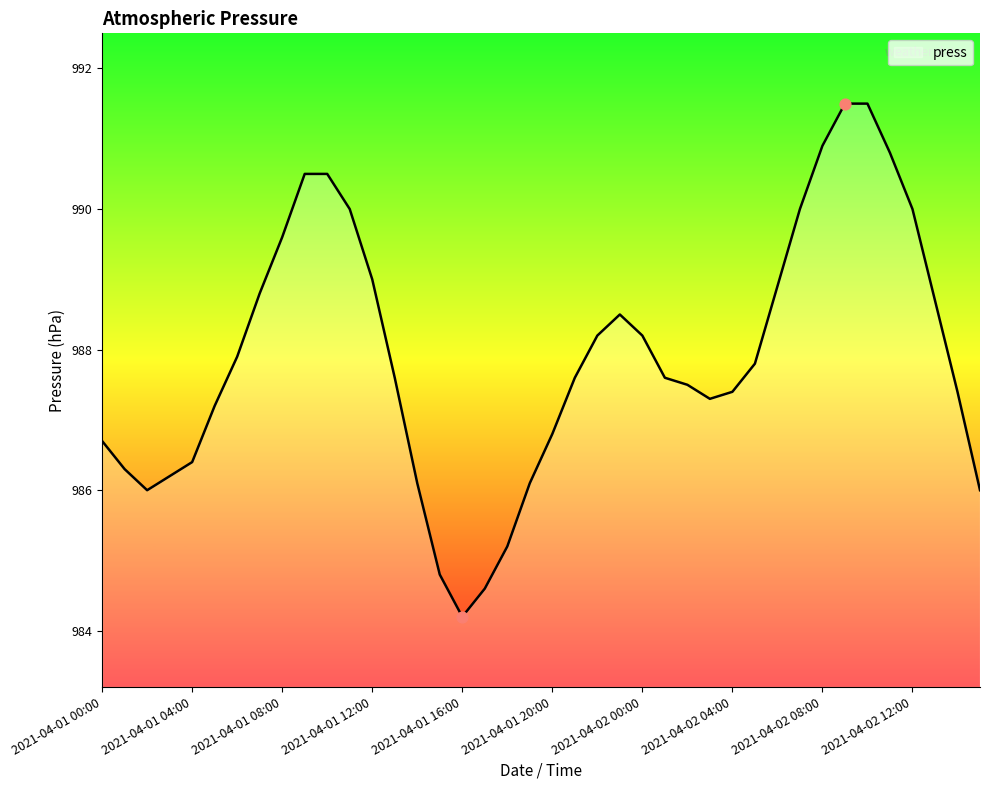

What is the difference between the maximum and minimum values?

7.3